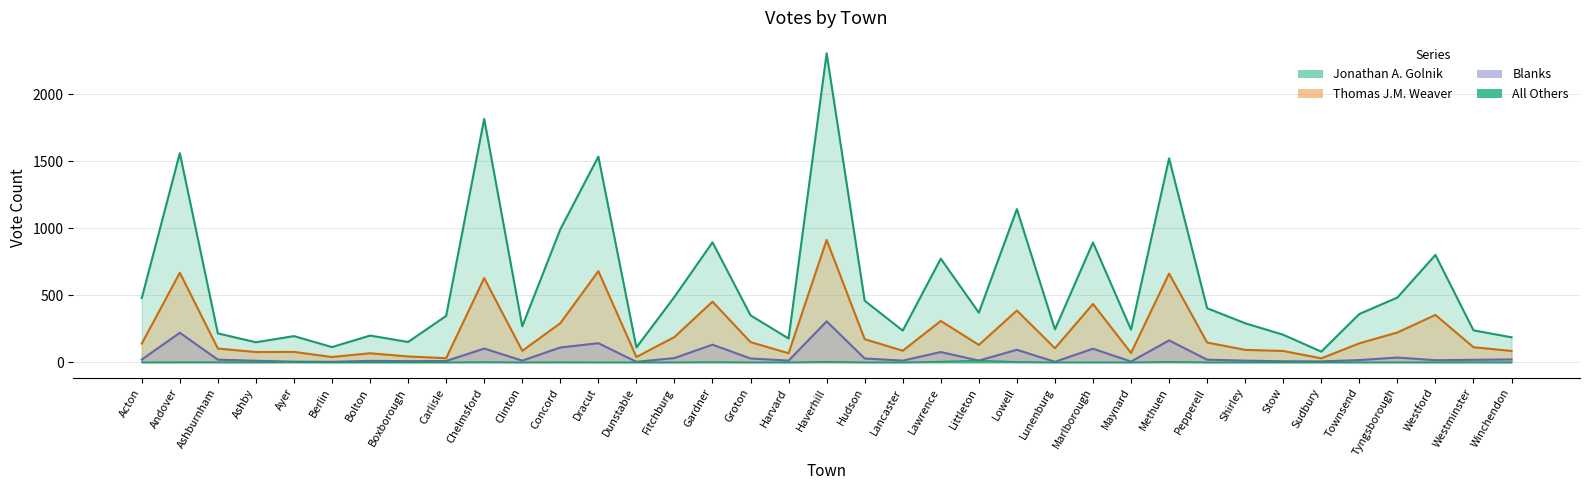

Reading left to right, list all the values displayed in this chart.

Jonathan A. Golnik: 479	1561	215	149	195	113	199	151	346	1817	268	992	1535	110	488	895	350	177	2306	459	236	773	370	1143	245	894	243	1522	403	291	205	79	360	483	801	238	186
Thomas J.M. Weaver: 139	668	102	76	77	39	67	43	30	628	85	291	680	39	188	452	150	67	913	172	86	308	129	386	104	435	69	662	147	92	84	29	141	222	353	112	84
Blanks: 20	220	19	11	4	3	10	8	9	102	12	110	142	3	31	131	28	12	305	28	12	76	12	93	3	101	5	163	19	12	7	6	16	35	15	18	21
All Others: 0	1	1	0	2	0	0	0	0	2	0	1	0	0	0	2	0	0	4	0	0	5	12	3	0	0	0	4	0	0	0	0	0	0	0	1	0